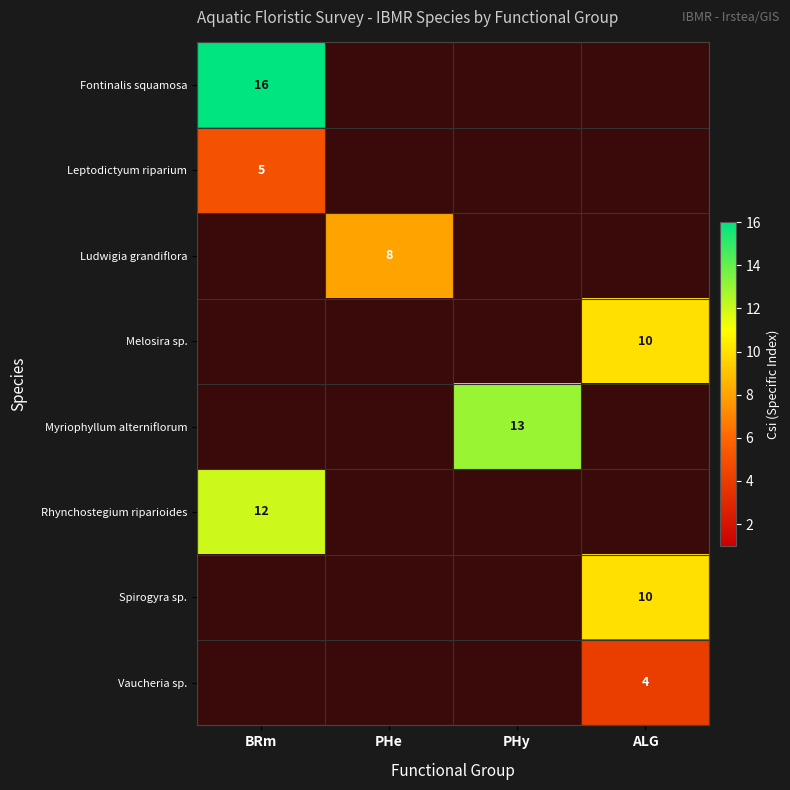

How many positive values does the Ludwigia grandiflora series have?

1